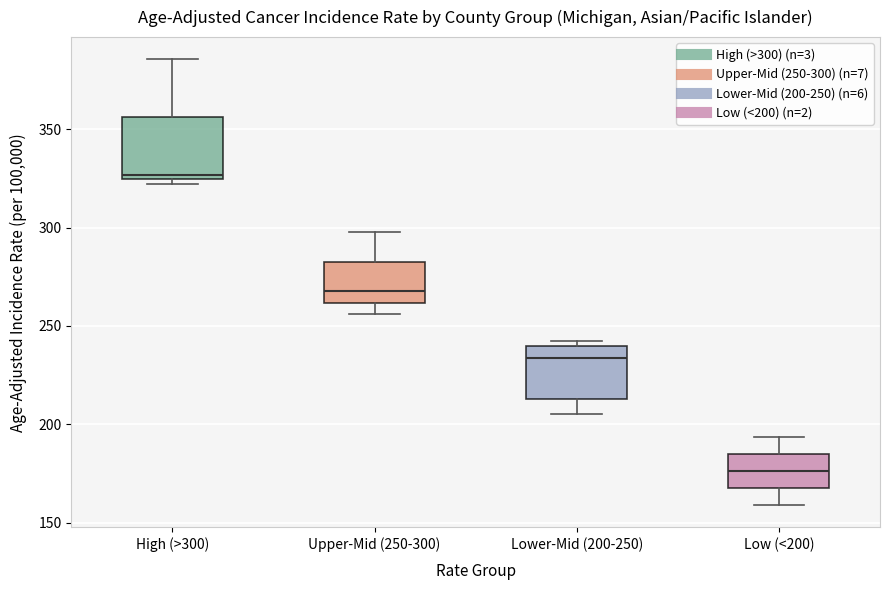

Reading left to right, read every box against the y-axis: the position of its median line, the range the box covers, and the ends of its whiskers. The values are not printed on the chart, so give them approximately, as read against the axis.

High (>300): median 325 (just above the box's lower edge), box 325 to 355, whiskers 320 to 385
Upper-Mid (250-300): median 270, box 260 to 285, whiskers 255 to 300
Lower-Mid (200-250): median 235, box 215 to 240, whiskers 205 to 240 (just above the box's upper edge)
Low (<200): median 175, box 170 to 185, whiskers 160 to 195